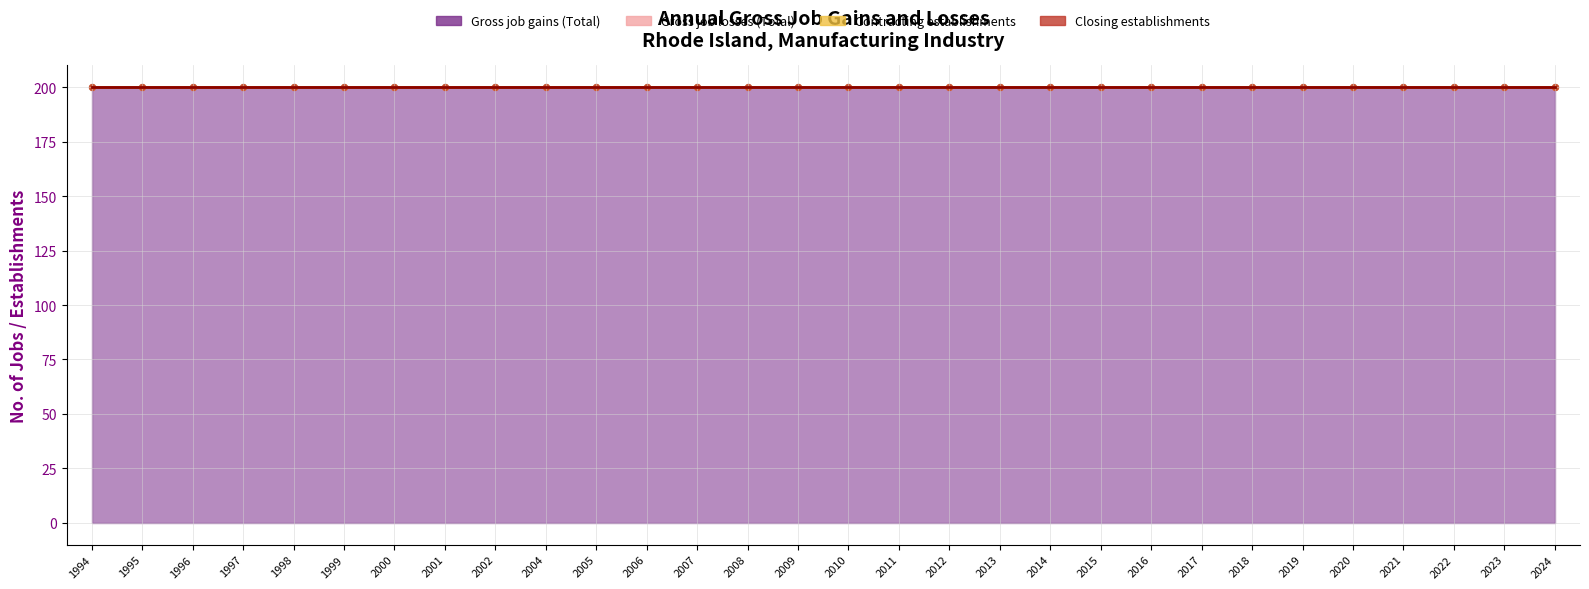

Is the value of Gross job gains (Total) at 2001 greater than the value of Closing establishments at 2006?

Yes